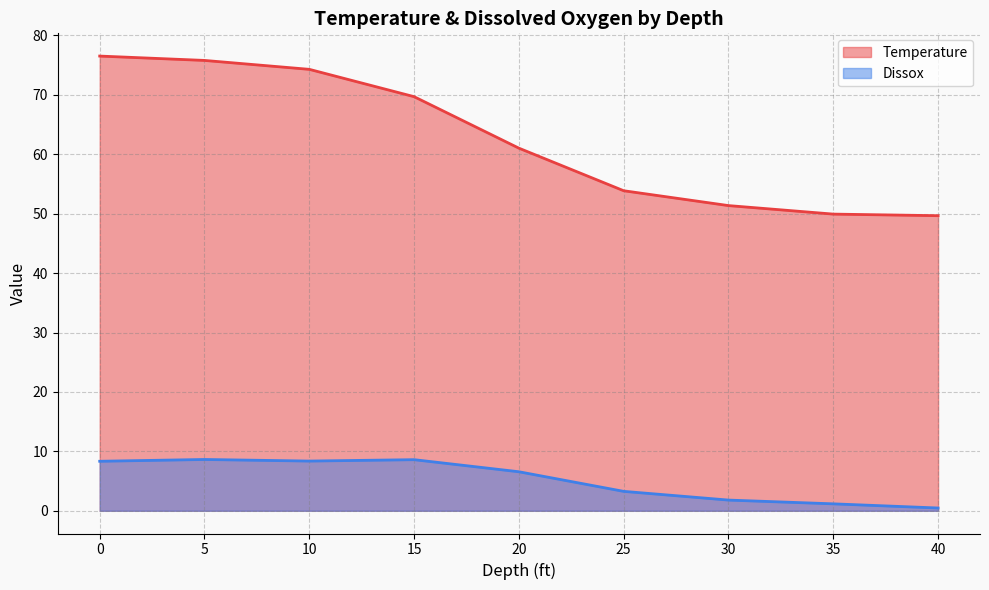

Which series has the largest range (max minus min)?

Temperature